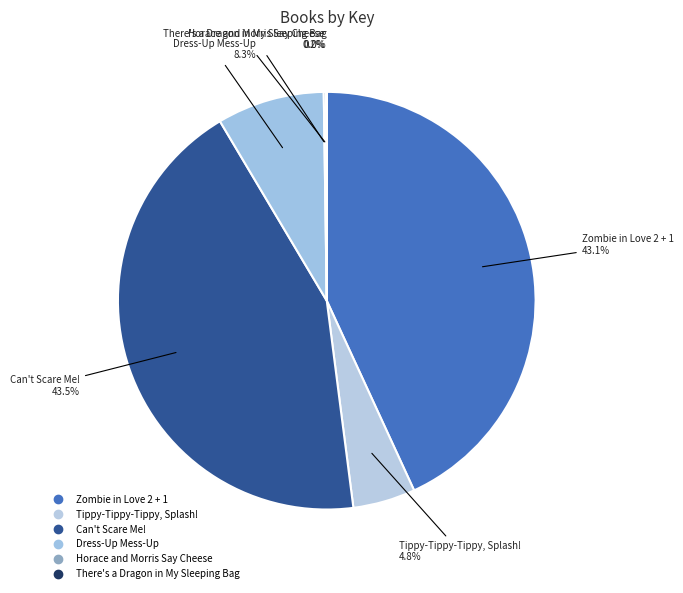

To the nearest percent, what is the combined percentage of Tippy-Tippy-Tippy, Splash! and Horace and Morris Say Cheese?

5%